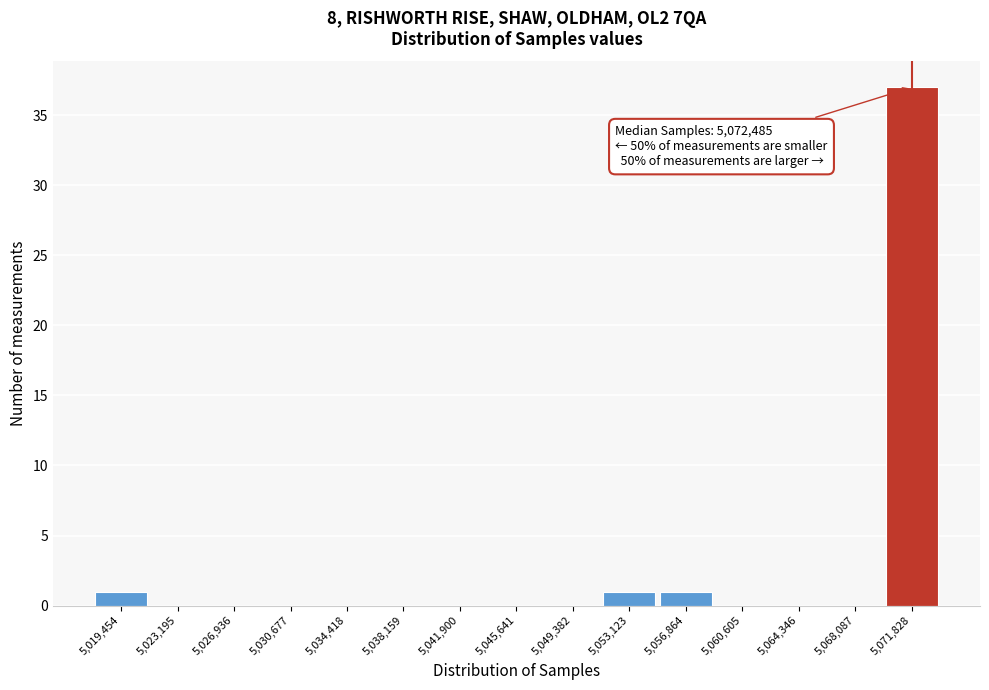

Which range on the x-axis has the tallest bar?

5070000 to 5073500